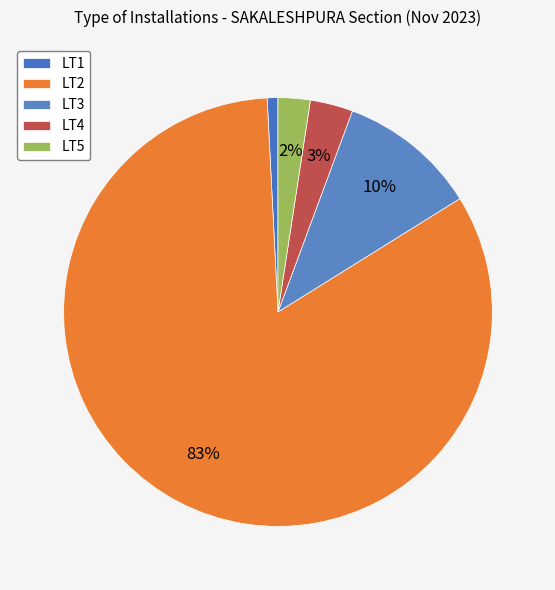

Is the sum of LT4 and LT3 greater than half?

No